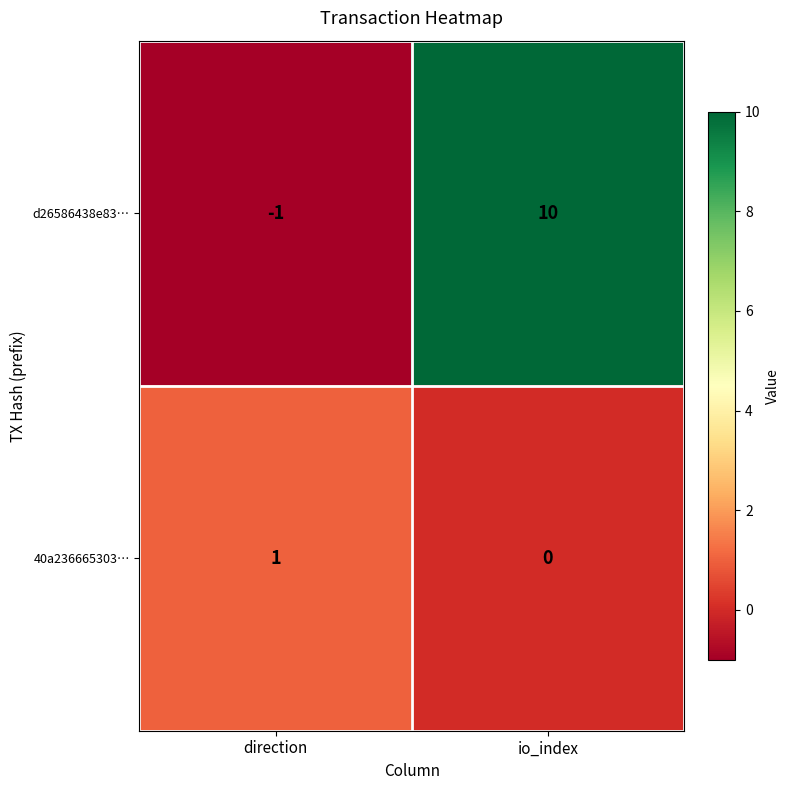

How many categories are shown in the chart?

2